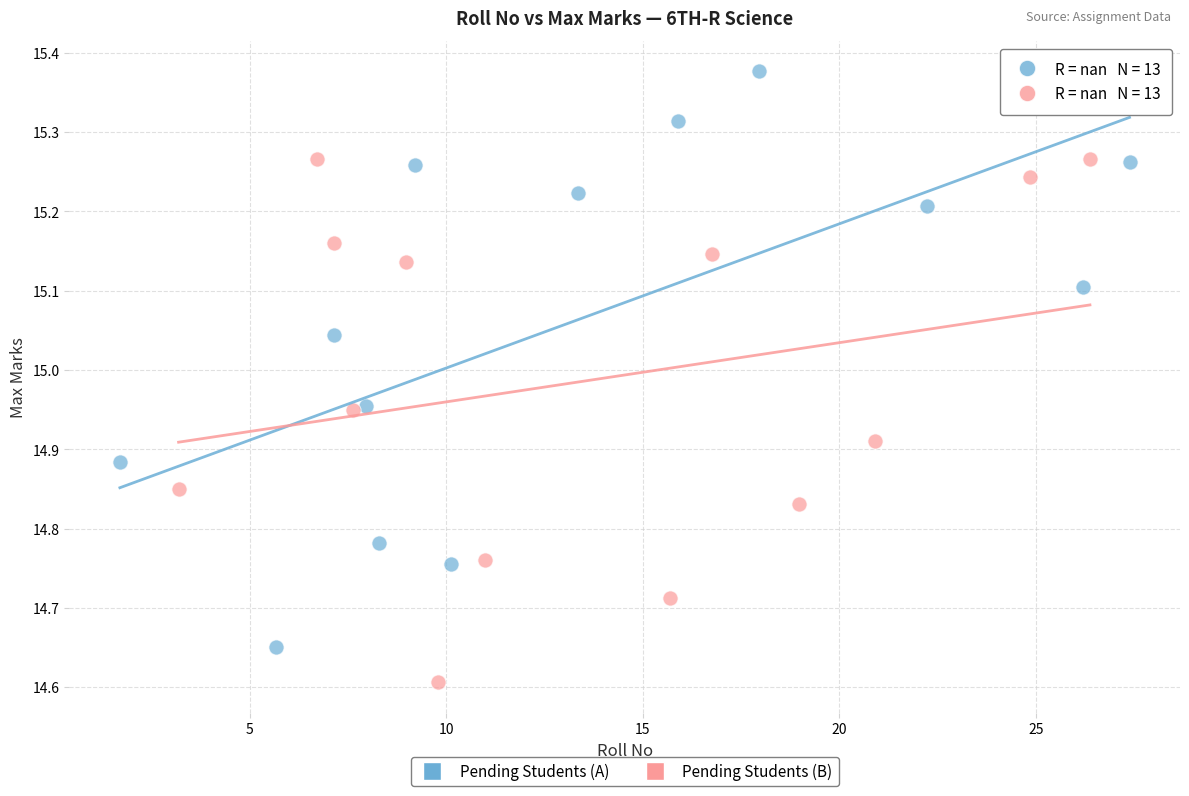

Which series reaches the maximum Y coordinate?

Pending Students (A)